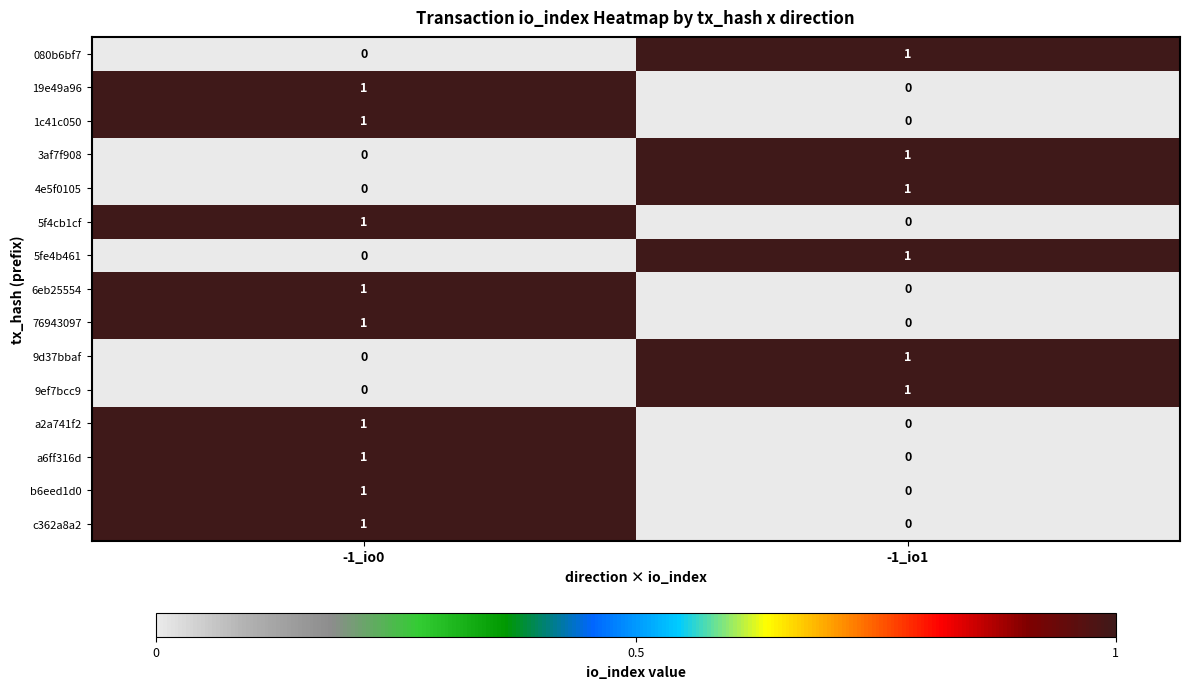

Reading right to left, list all the values displayed in this chart.

080b6bf7: 1	0
19e49a96: 0	1
1c41c050: 0	1
3af7f908: 1	0
4e5f0105: 1	0
5f4cb1cf: 0	1
5fe4b461: 1	0
6eb25554: 0	1
76943097: 0	1
9d37bbaf: 1	0
9ef7bcc9: 1	0
a2a741f2: 0	1
a6ff316d: 0	1
b6eed1d0: 0	1
c362a8a2: 0	1